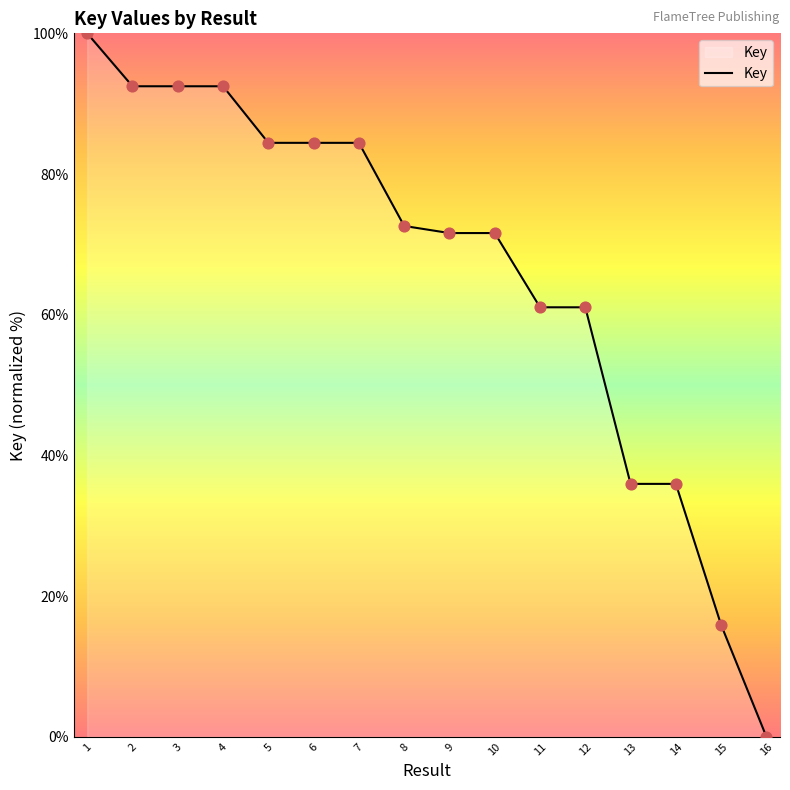

What is the change in value from 3 to 12?

-31.4